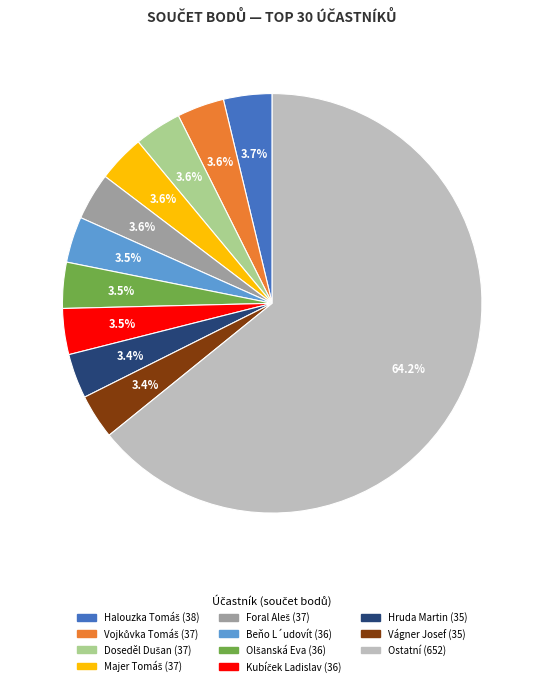

Does any single category account for the majority?

Yes